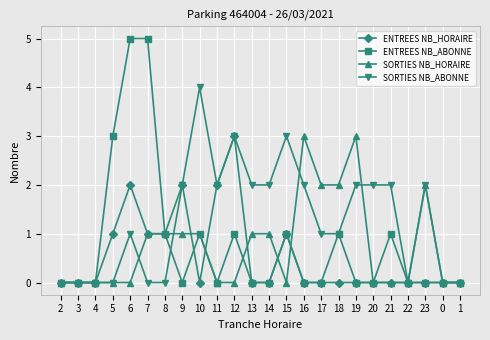

Is the value of ENTREES NB_HORAIRE at 10 greater than the value of SORTIES NB_ABONNE at 19?

No